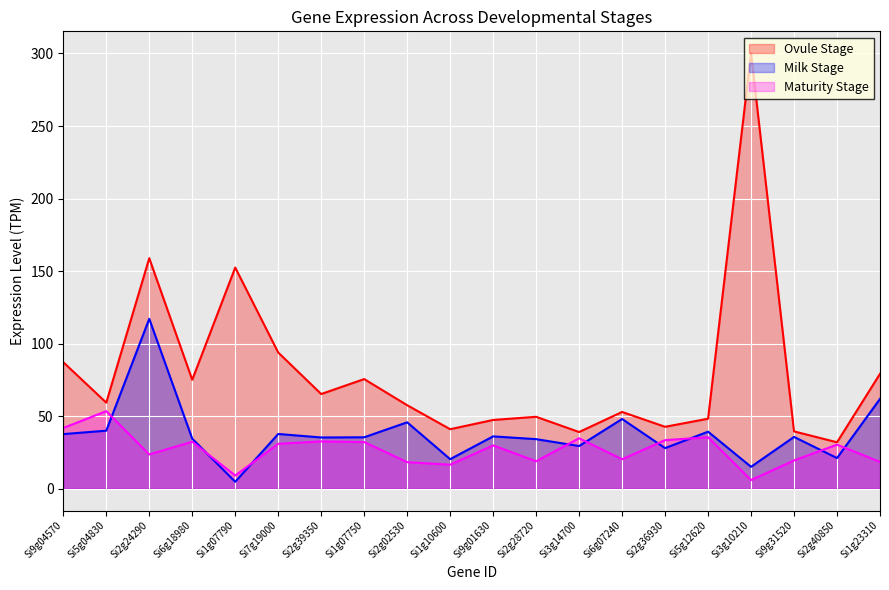

The Milk Stage series shows 82.6 at Si6g07240. True or false?

False